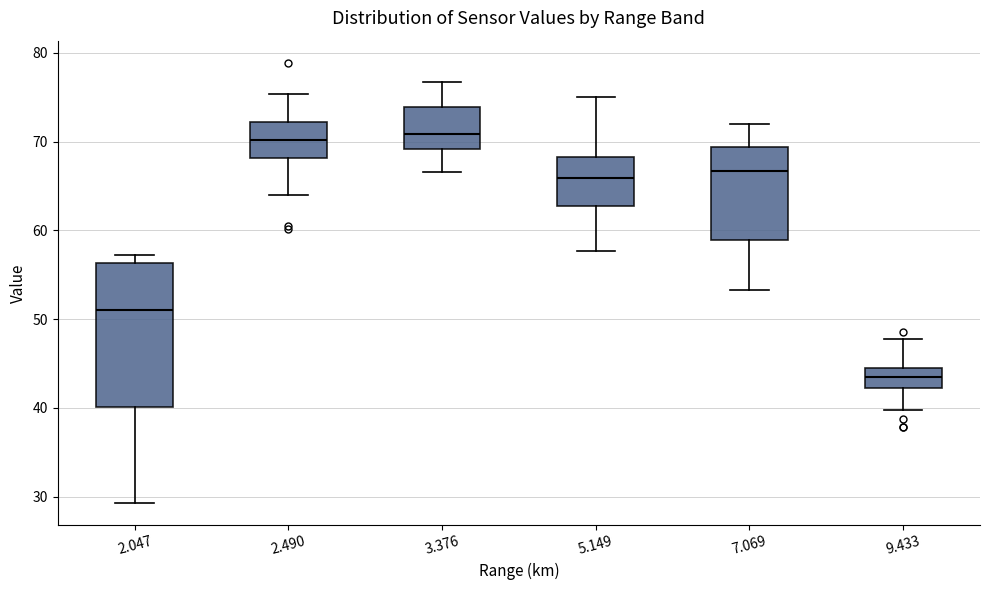

Reading left to right, transcribe this box plot: for each box, give where its median line is, the range the box spans, and where its two whiskers end, as read against the y-axis. The values are not printed on the chart, so give them approximately, as read against the axis.

2.047: median 51, box 40 to 56, whiskers 29 to 57
2.490: median 70, box 68 to 72, whiskers 64 to 75
3.376: median 71, box 69 to 74, whiskers 67 to 77
5.149: median 66, box 63 to 68, whiskers 58 to 75
7.069: median 67, box 59 to 69, whiskers 53 to 72
9.433: median 44 (inside the box), box 42 to 44, whiskers 40 to 48